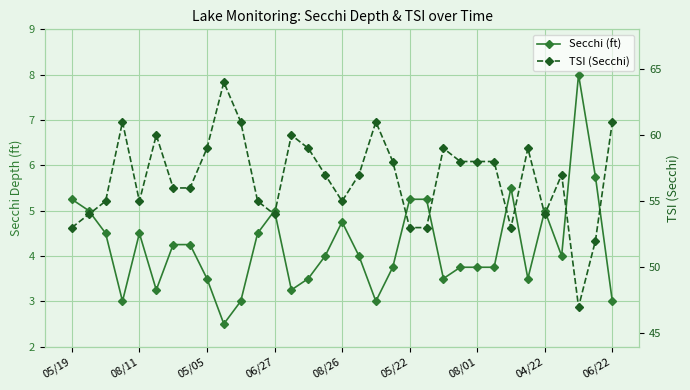

At which label does Secchi (ft) reach its peak?

30